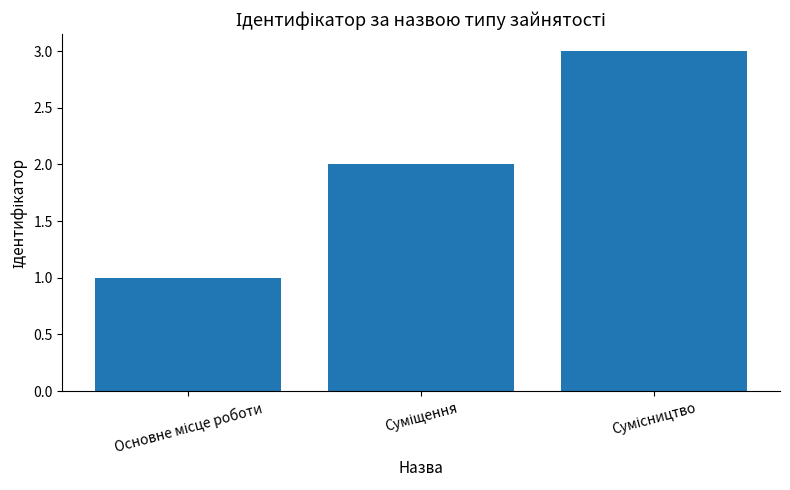

What is the sum of all values?

6